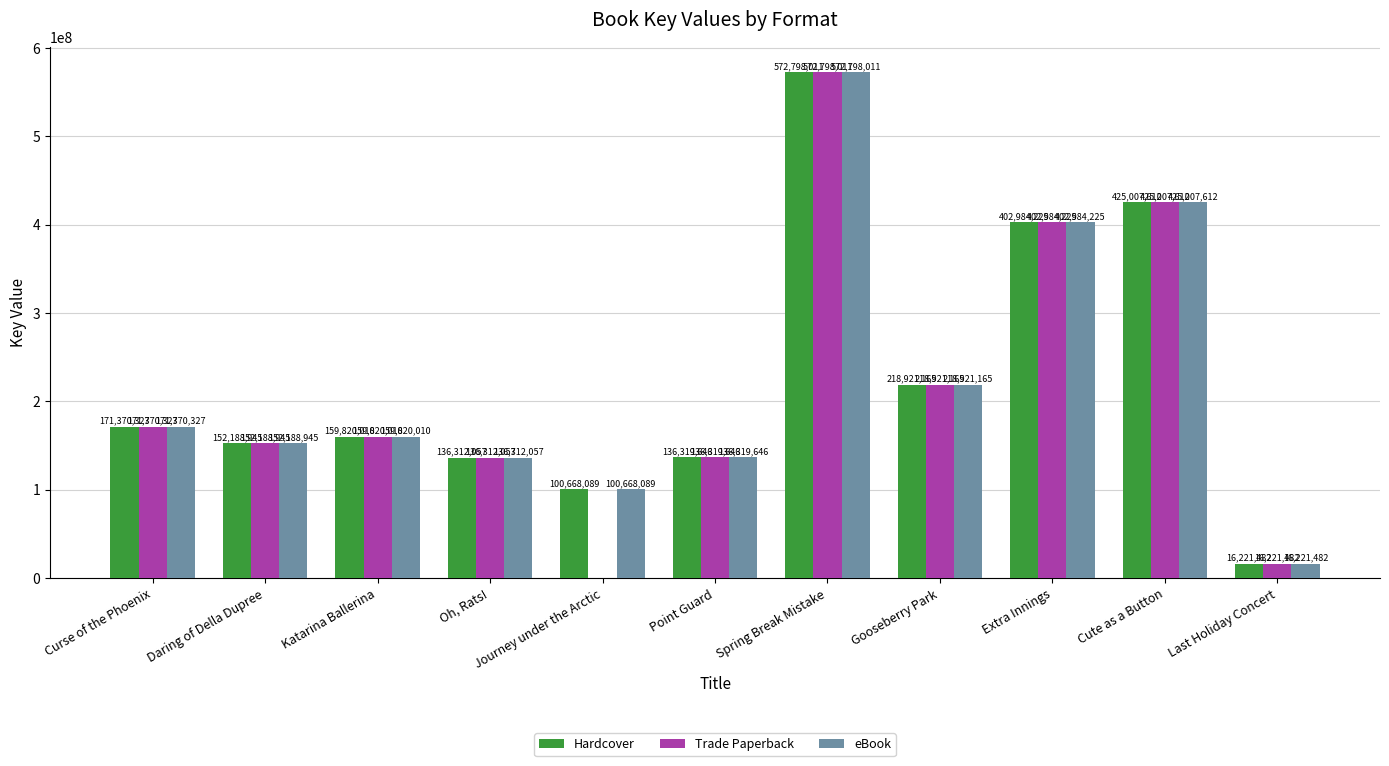

Which series has the largest range (max minus min)?

Trade Paperback